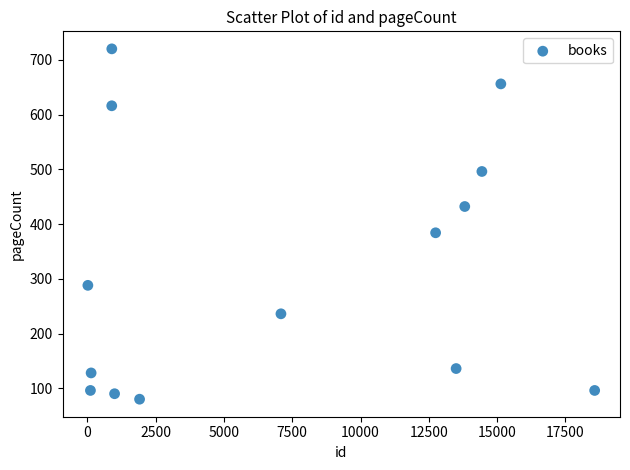

What Y value in the scatter plot is closest to 400?

384